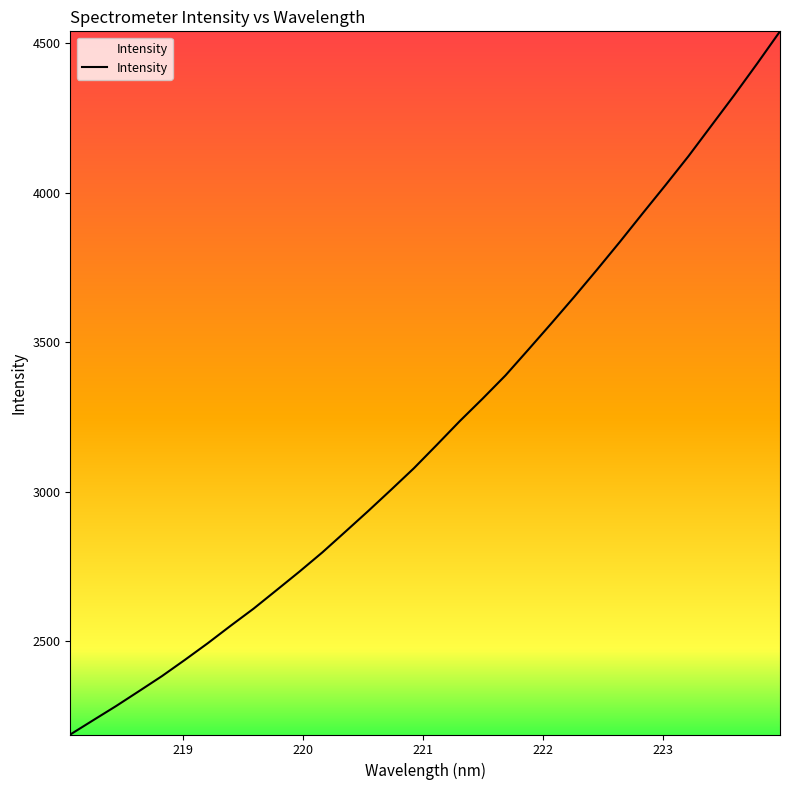

What is the difference between the maximum and minimum values?

2351.5